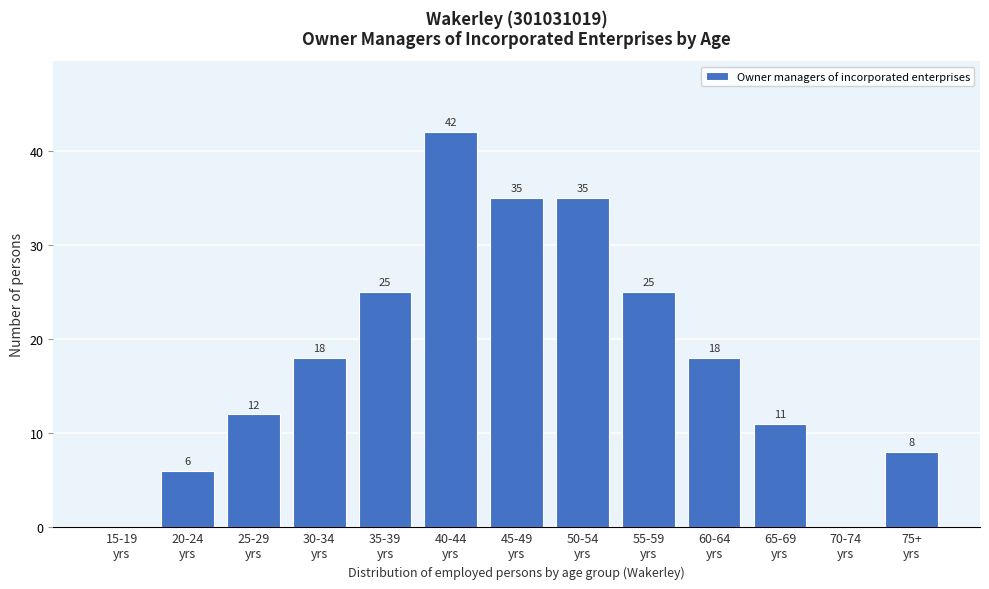

What is the sum of all values?

235